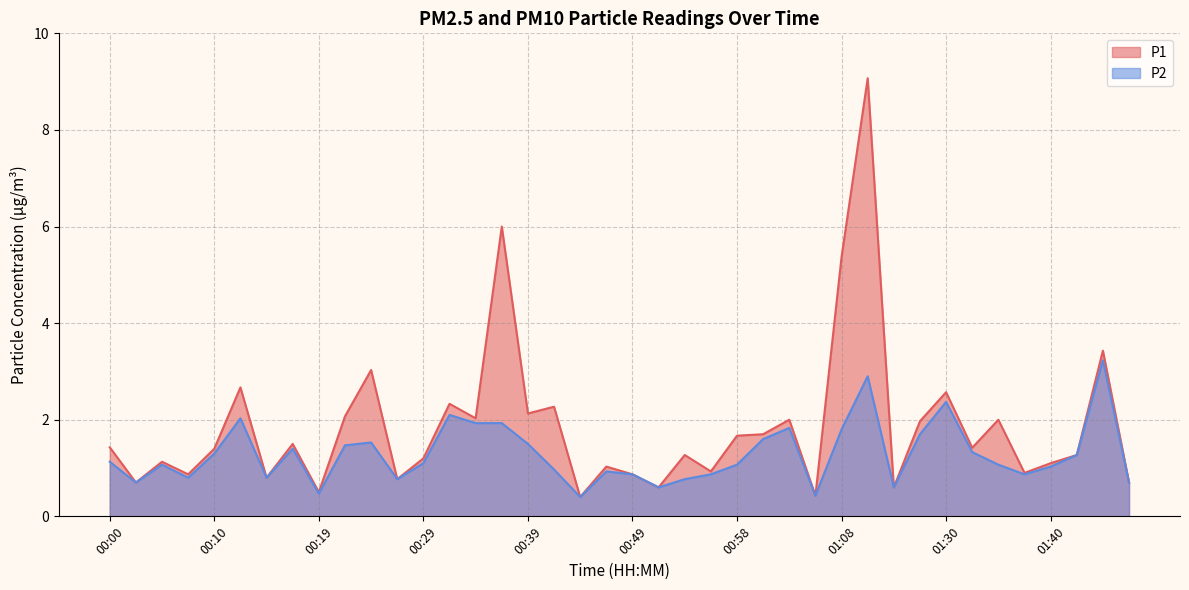

What is the difference between the maximum and minimum values in the P1 series?

8.7